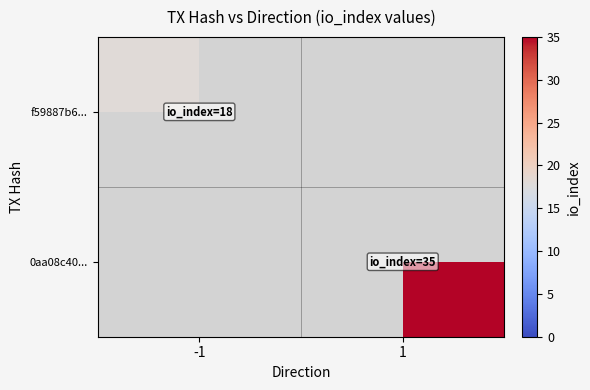

Rank the series by their average value, from highest to lowest.

f59887b6..., 0aa08c40...